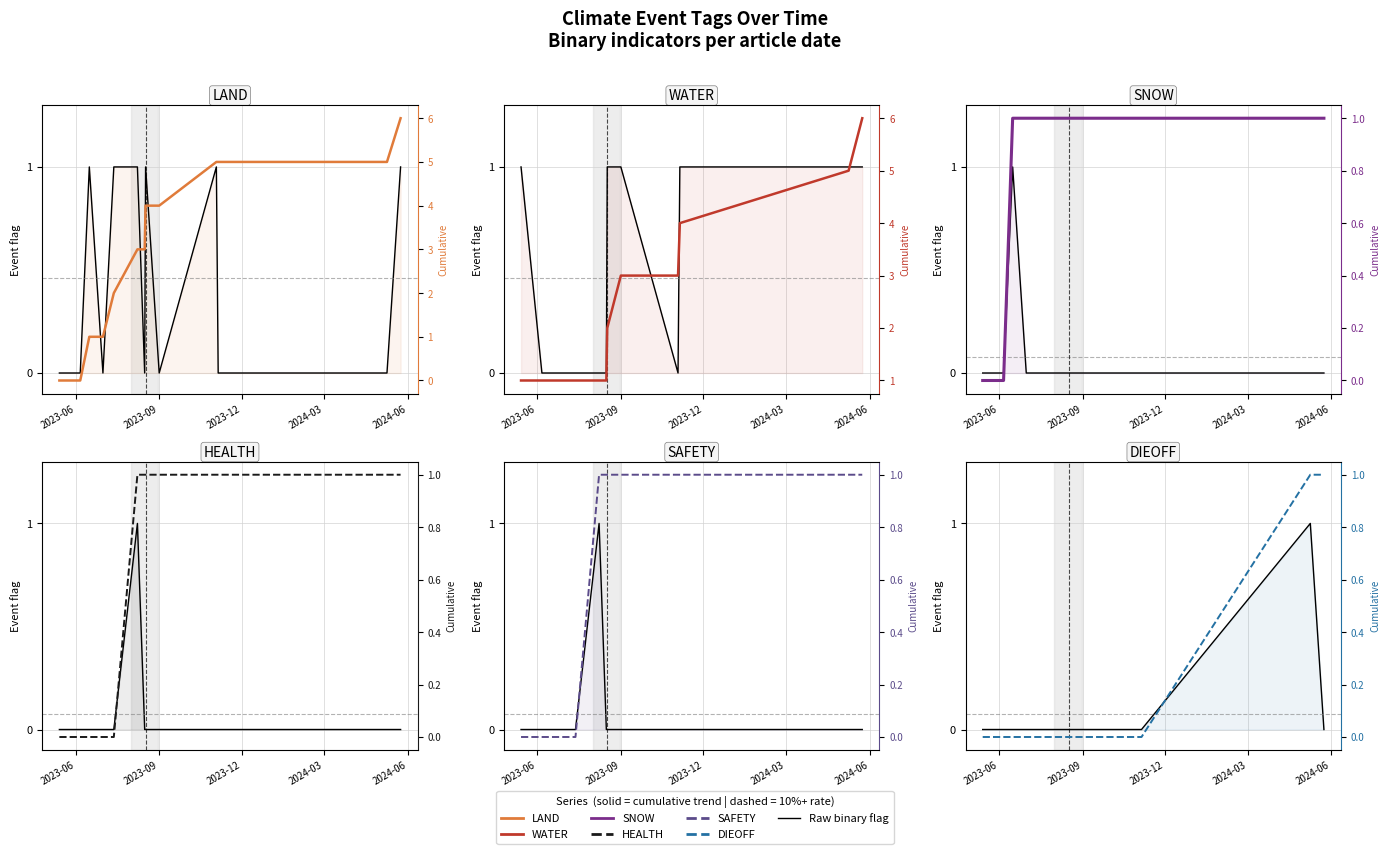

What is the maximum value shown in the chart?

6